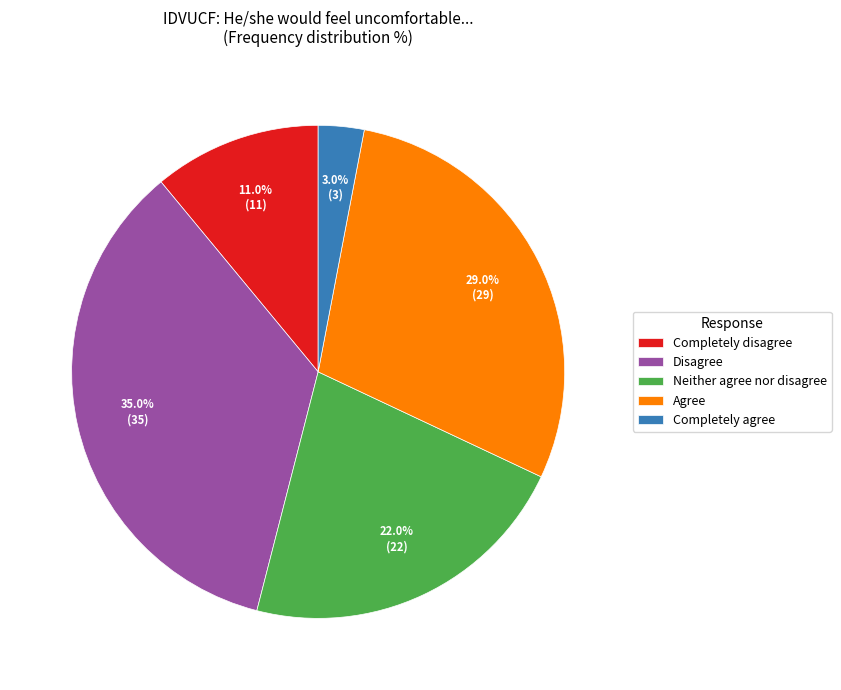

True or false: Disagree accounts for 35% of the total.

True